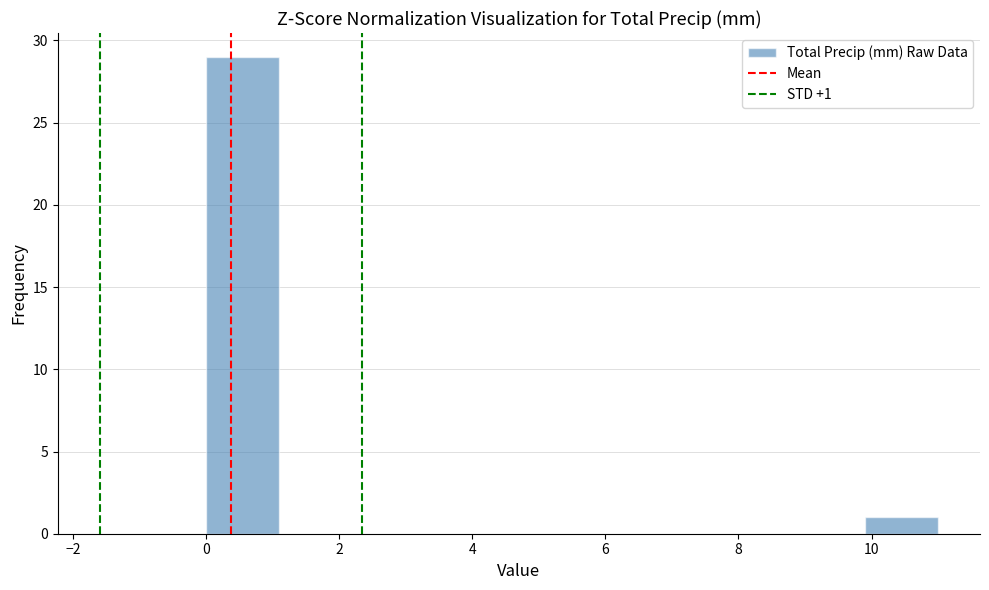

Over which range of the x-axis is the bar tallest?

0.0 to 1.1